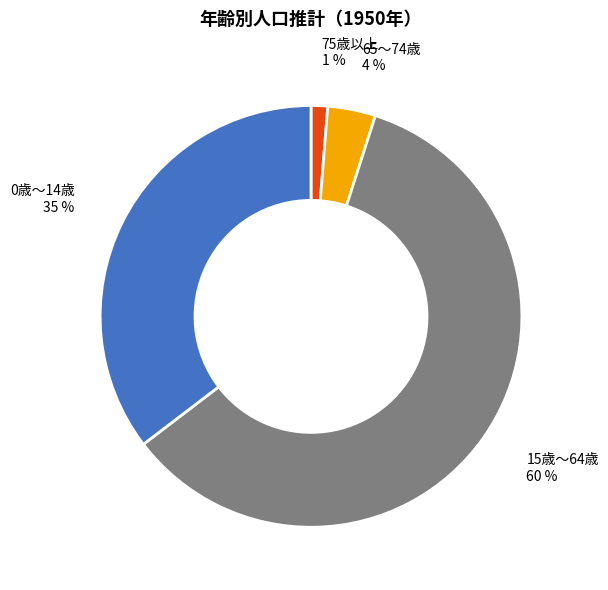

Is there a majority slice in this chart?

Yes